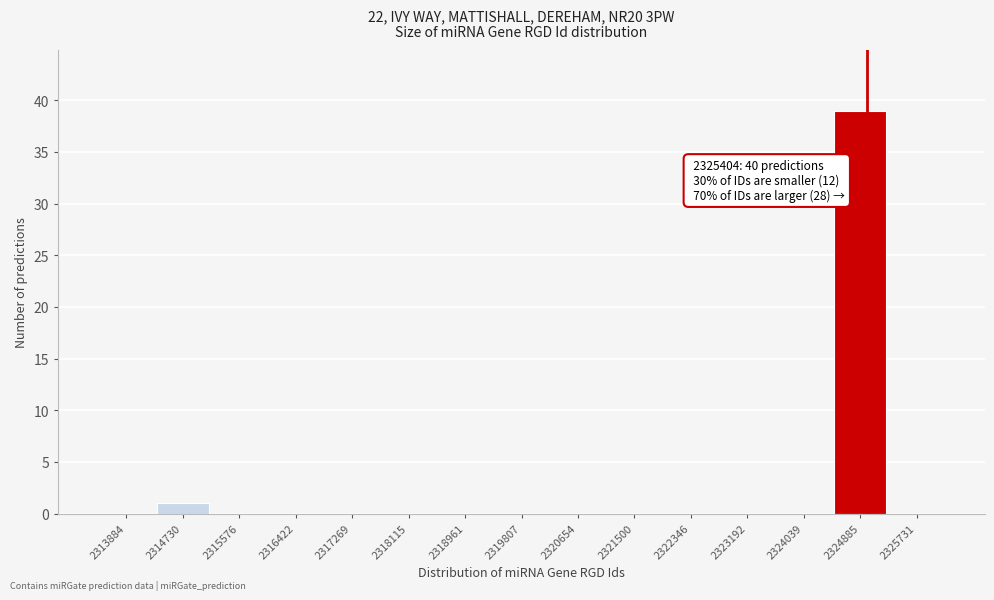

Reading left to right, list all the values displayed in this chart.

2313884=0	2314730=1	2315576=0	2316422=0	2317269=0	2318115=0	2318961=0	2319807=0	2320654=0	2321500=0	2322346=0	2323192=0	2324039=0	2324885=39	2325731=0